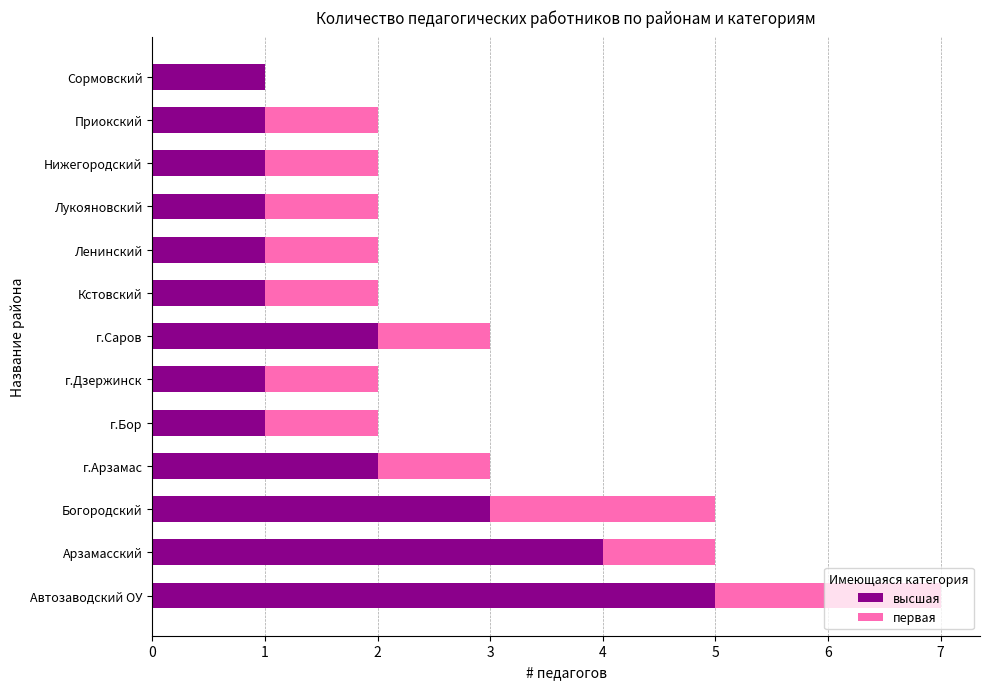

What is the highest value of the высшая series?

5